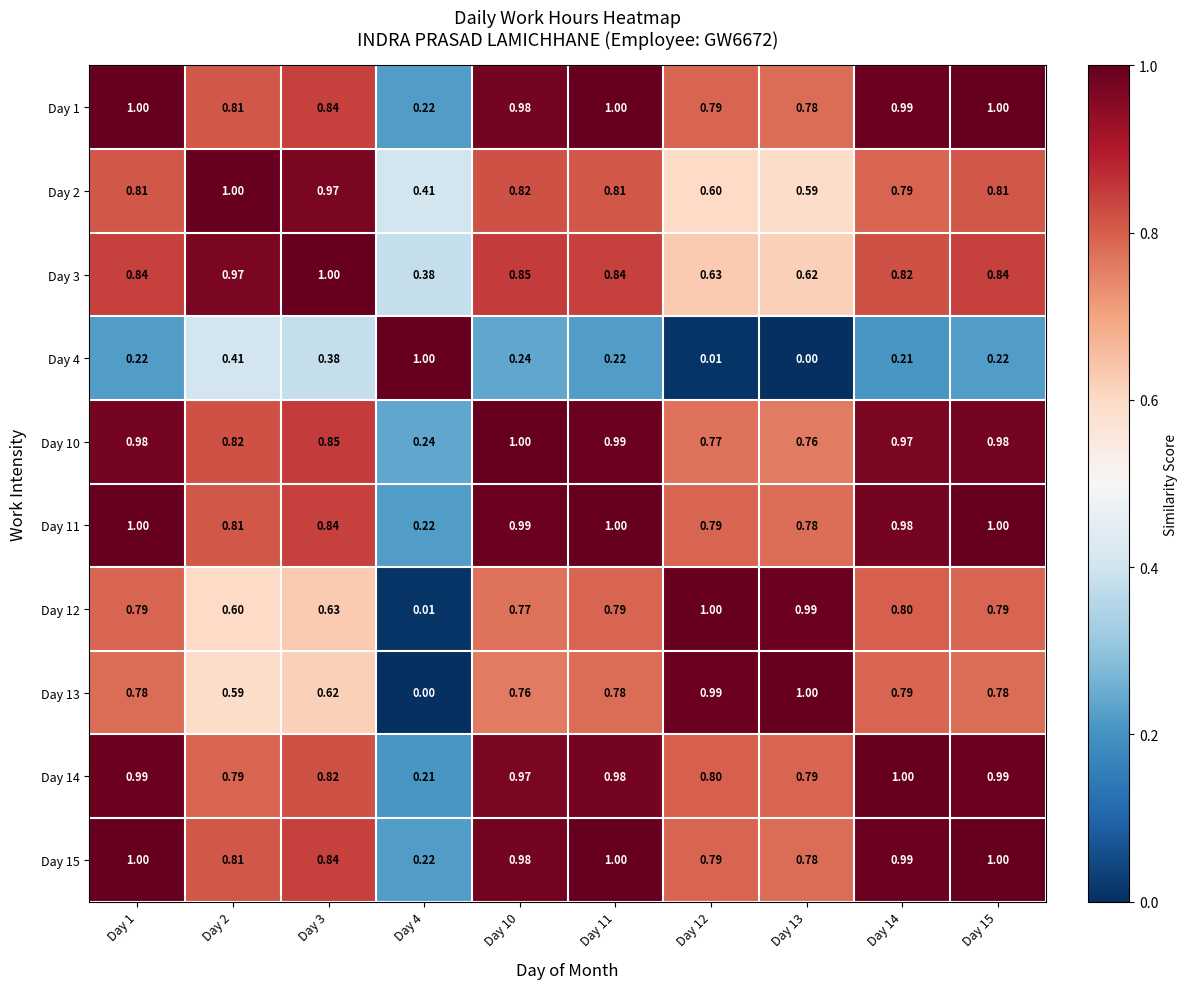

Is the value of Day 4 at Day 11 greater than the value of Day 15 at Day 12?

No